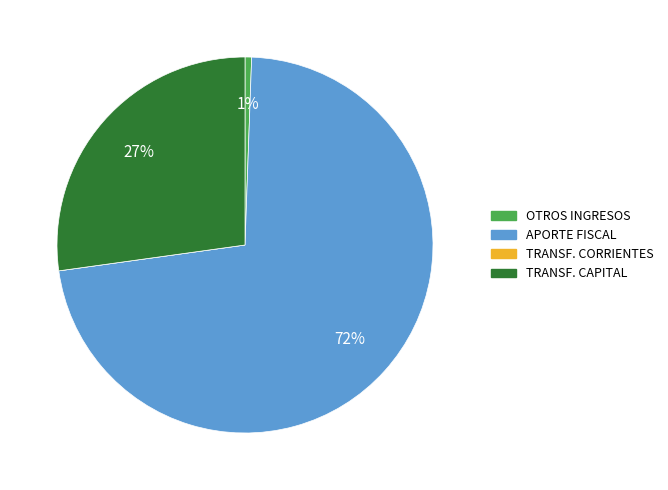

Is there any slice that represents more than half of the pie?

Yes